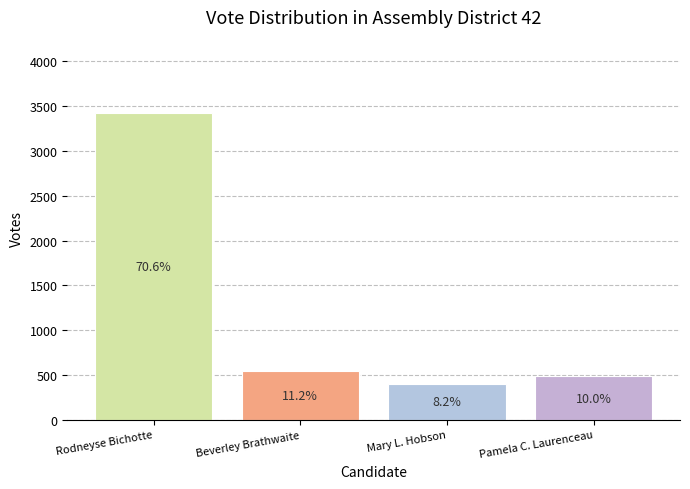

Which has a higher value, Rodneyse Bichotte or Pamela C. Laurenceau?

Rodneyse Bichotte